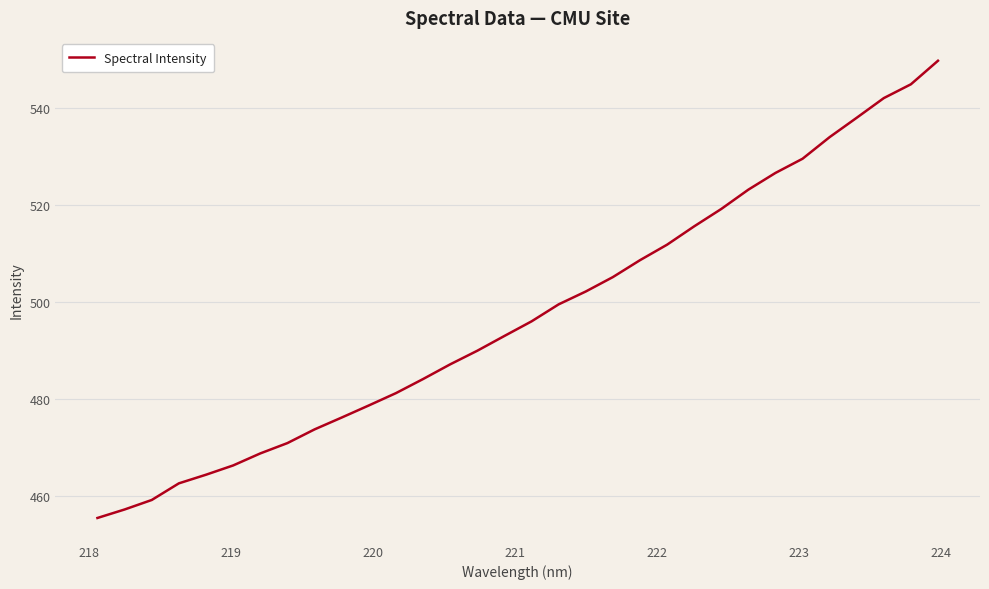

What is the difference between the maximum and minimum values?

94.4